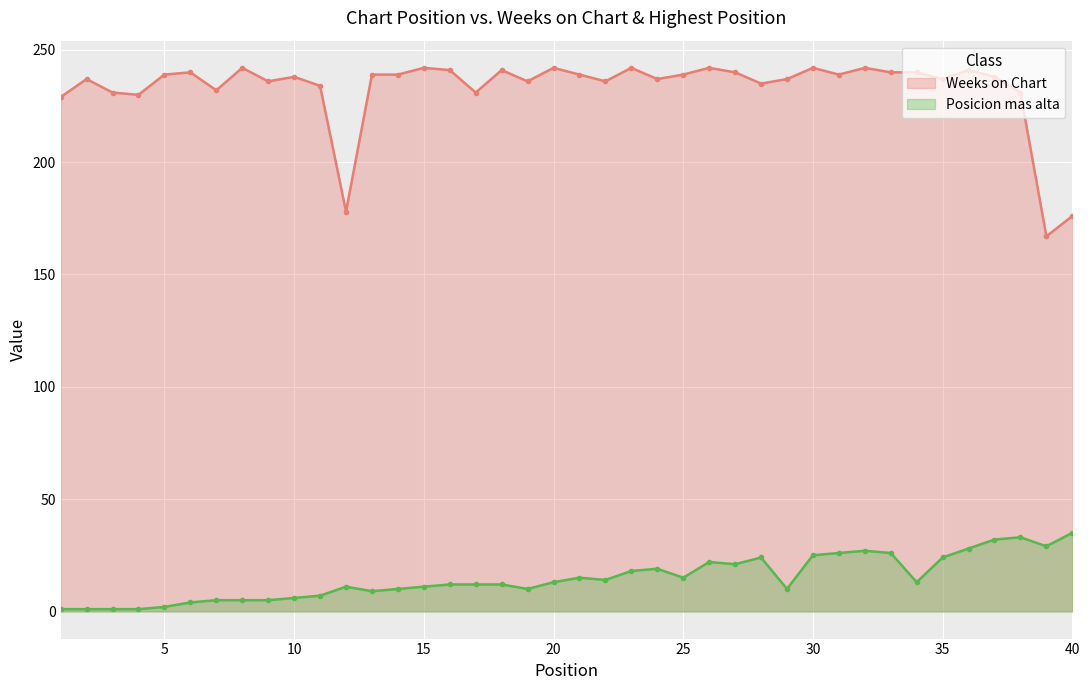

Which label corresponds to the largest value in the chart?

8